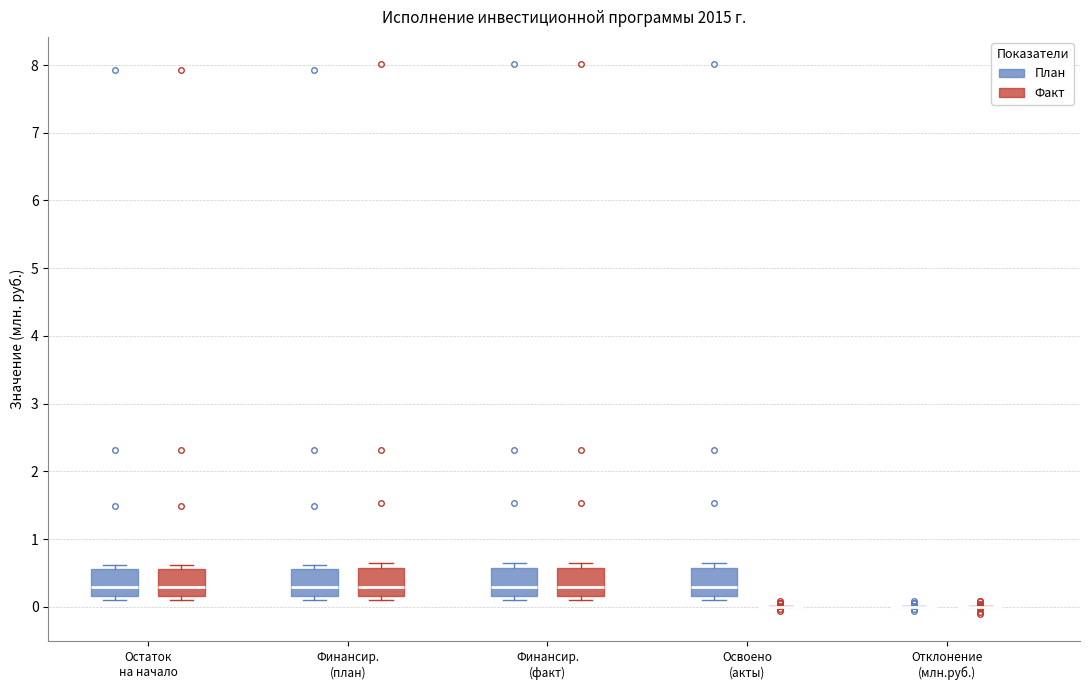

Reading left to right, read every box against the y-axis: the position of its median line, the range the box covers, and the ends of its whiskers. The values are not printed on the chart, so give them approximately, as read against the axis.

Остаток на начало (План): median 0.3, box 0.2 to 0.6, whiskers 0.1 to 0.6 (just above the box's upper edge)
Остаток на начало (Факт): median 0.3, box 0.2 to 0.6, whiskers 0.1 to 0.6 (just above the box's upper edge)
Финансир. (план) (План): median 0.3, box 0.2 to 0.6, whiskers 0.1 to 0.6 (just above the box's upper edge)
Финансир. (план) (Факт): median 0.3, box 0.2 to 0.6, whiskers 0.1 to 0.6 (just above the box's upper edge)
Финансир. (факт) (План): median 0.3, box 0.2 to 0.6, whiskers 0.1 to 0.6 (just above the box's upper edge)
Финансир. (факт) (Факт): median 0.3, box 0.2 to 0.6, whiskers 0.1 to 0.6 (just above the box's upper edge)
Освоено (акты) (План): median 0.3, box 0.2 to 0.6, whiskers 0.1 to 0.6 (just above the box's upper edge)
Освоено (акты) (Факт): box collapsed to a line at 0.0, whiskers 0.0 to 0.0
Отклонение (млн.руб.) (План): box collapsed to a line at 0.0, whiskers 0.0 to 0.0
Отклонение (млн.руб.) (Факт): box collapsed to a line at 0.0, whiskers 0.0 to 0.0